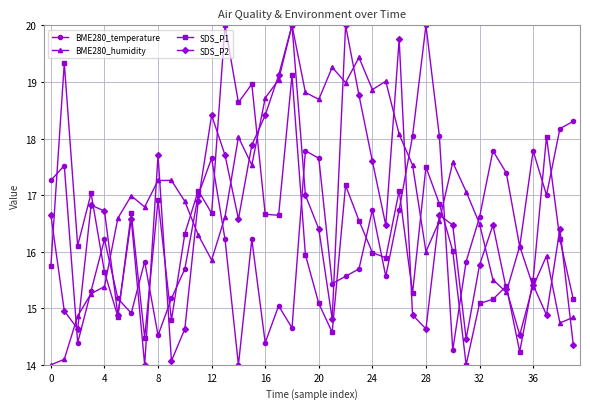

True or false: BME280_temperature and SDS_P2 cross at least once.

True